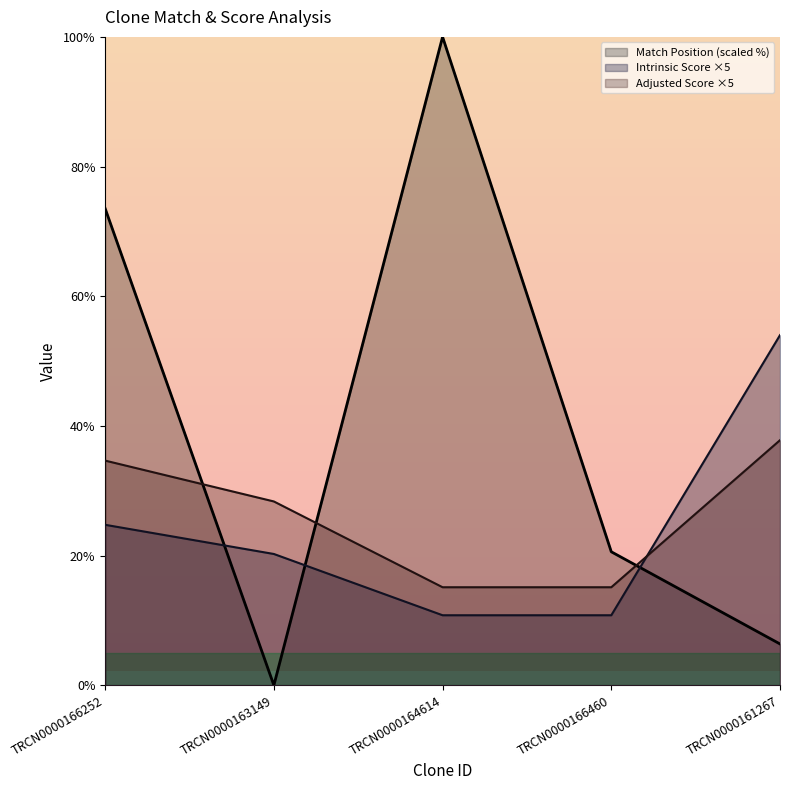

What is the difference between the maximum and second lowest values in the Intrinsic Score series?

43.2